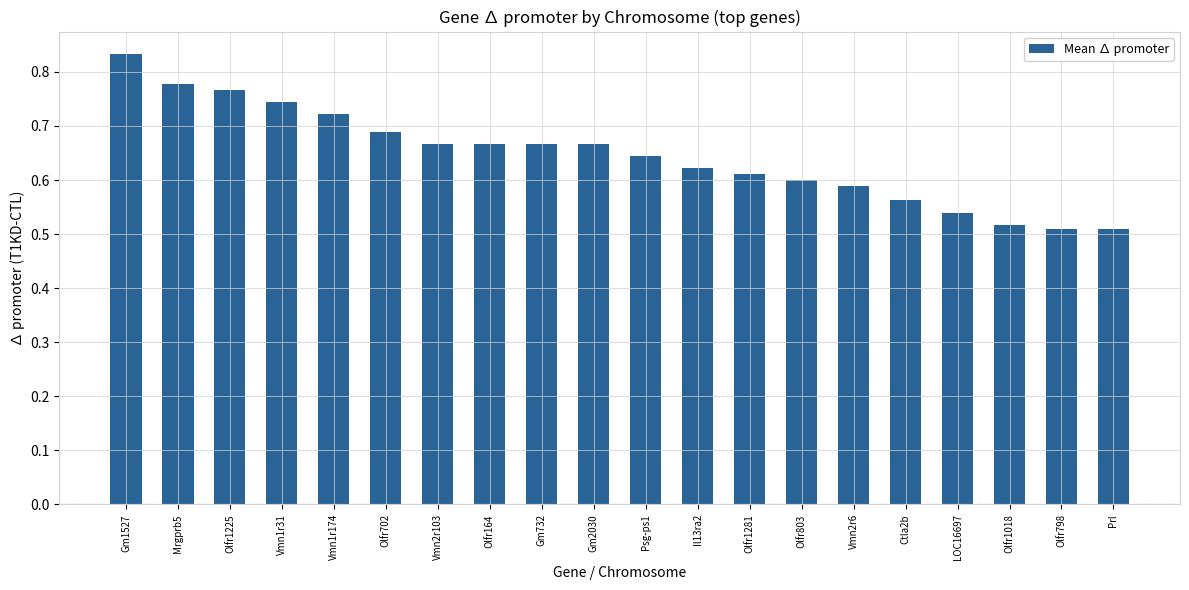

What is the label of the 20th bar from the left?

Prl